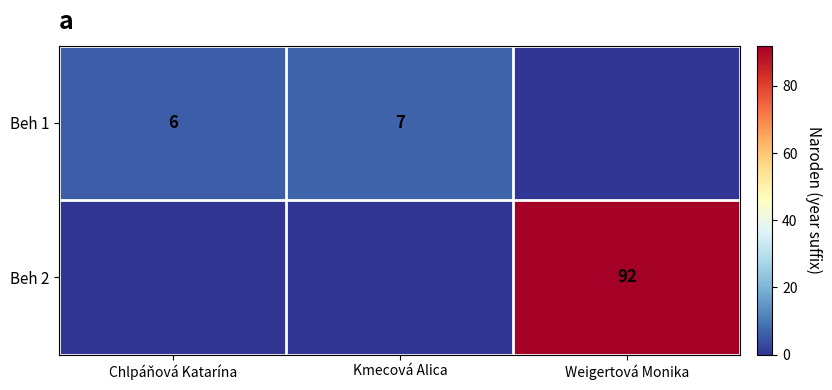

The Beh 2 series shows 34 at Weigertová Monika. True or false?

False